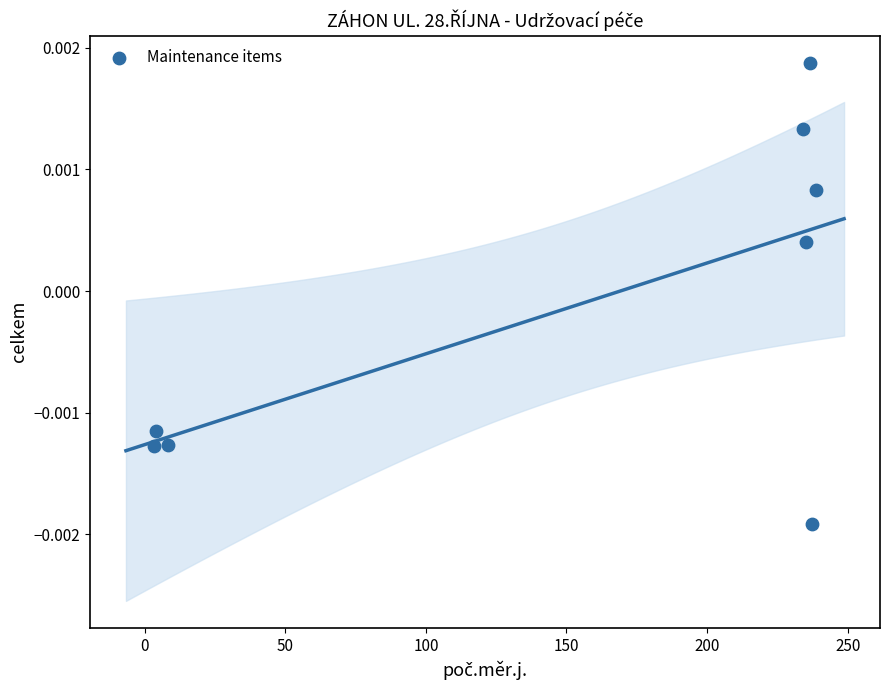

What is the range of X values (max minus min)?

235.4